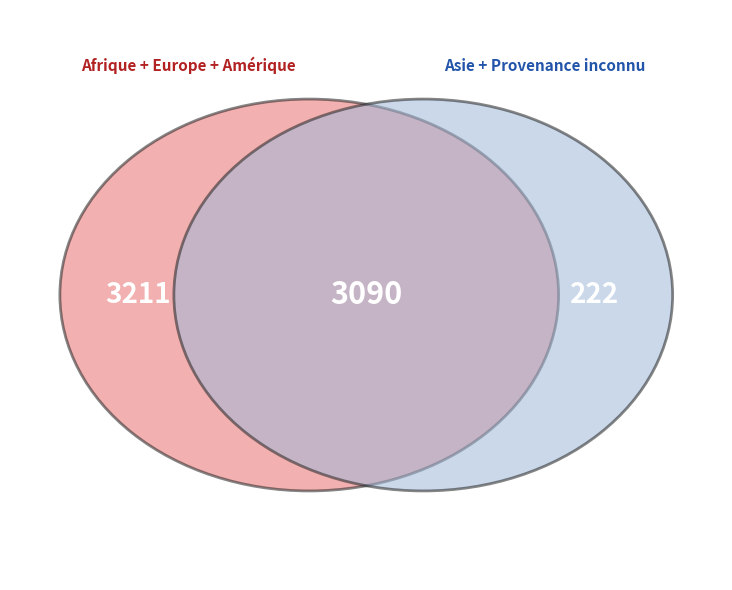

What percentage is the Asie slice, to the nearest percent?

47%